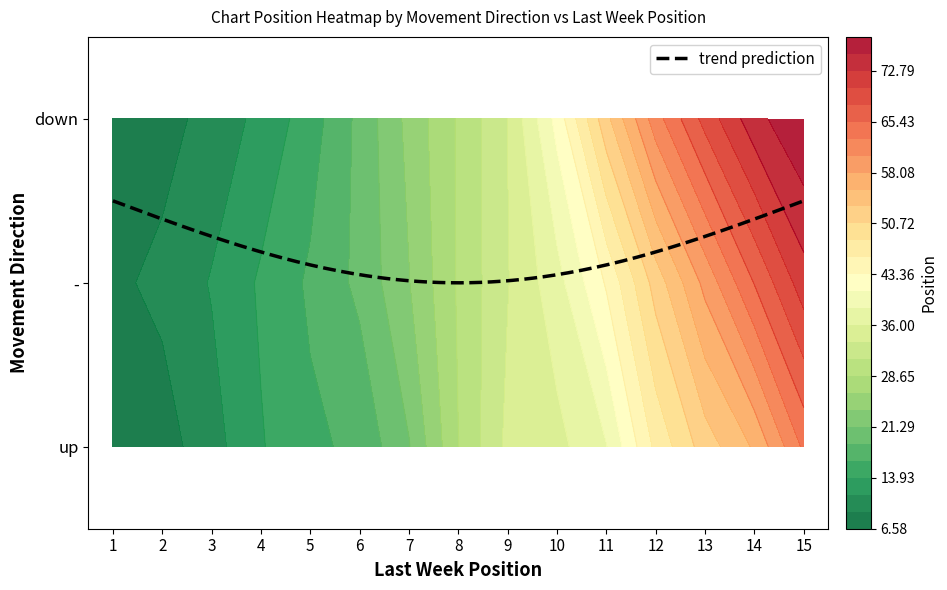

The up series shows 39 at 14. True or false?

False